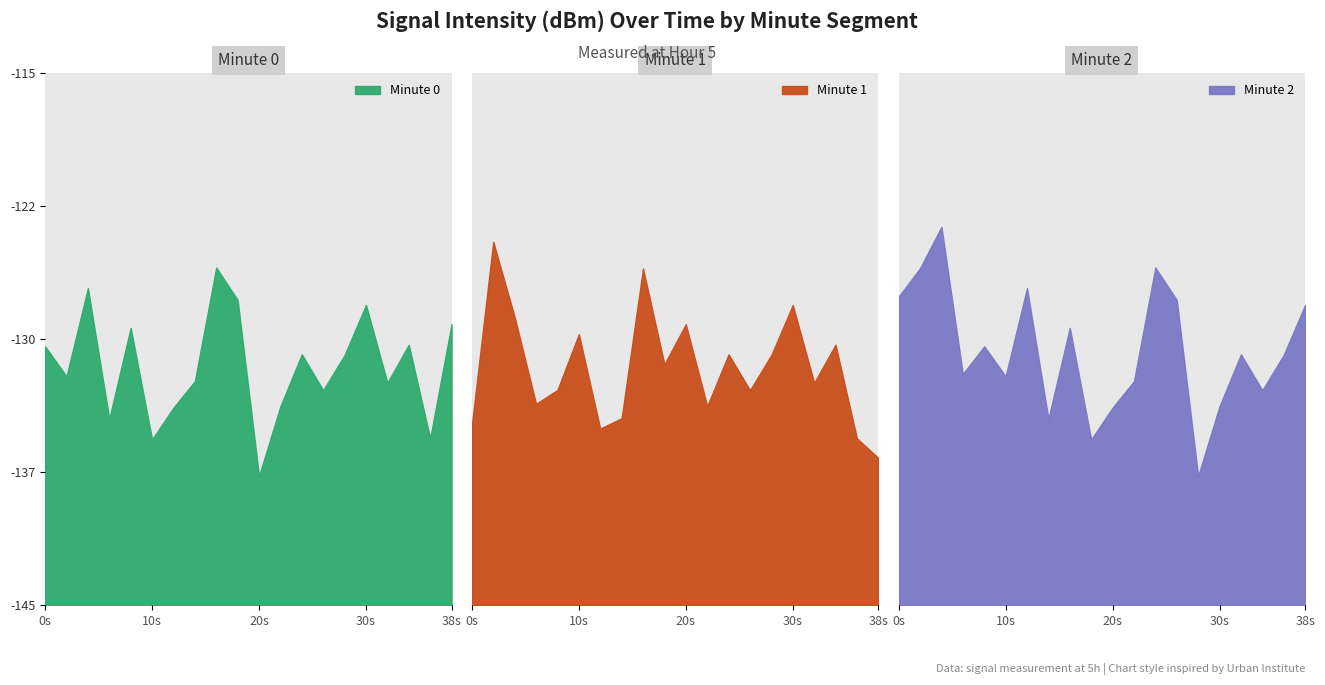

At how many categories does at least one series exceed -128?

8